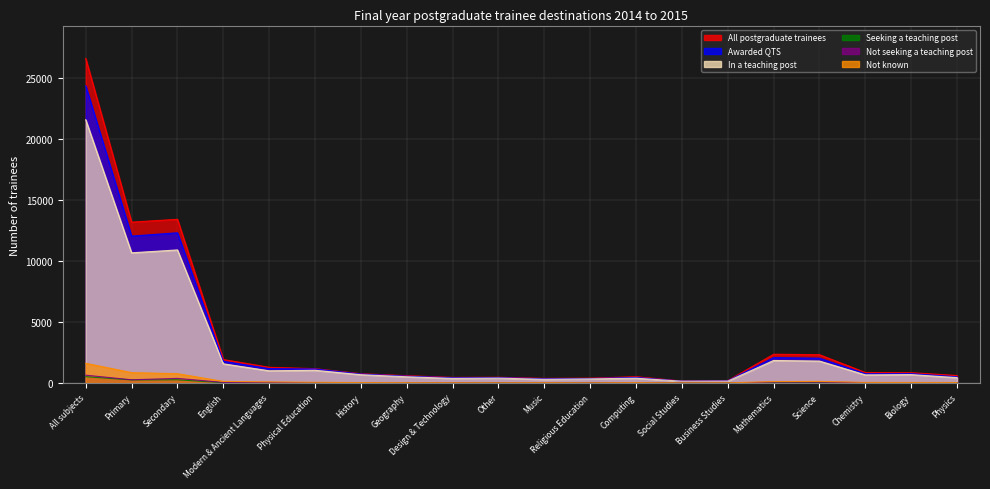

True or false: Not known has a value of 19 at Physical Education.

False